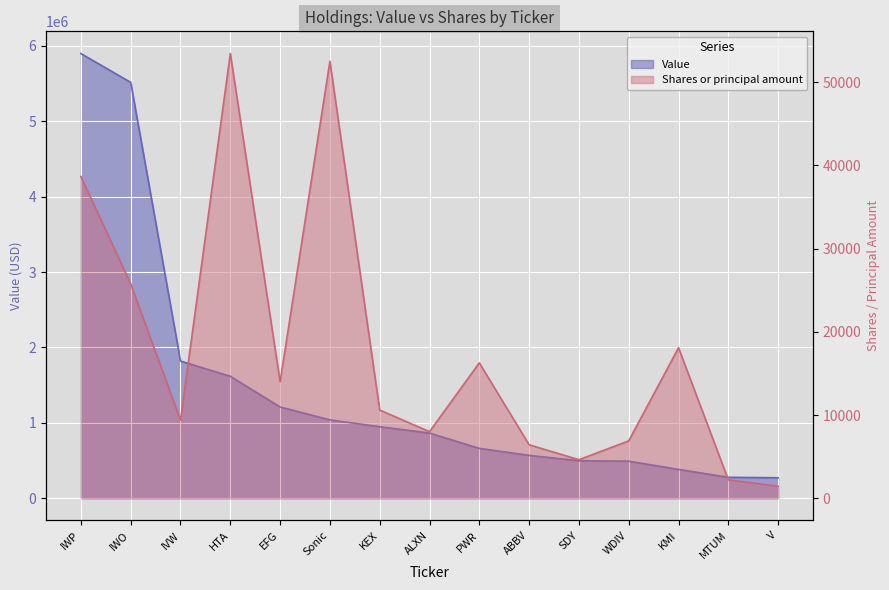

Which category has the lowest value across all series?

V